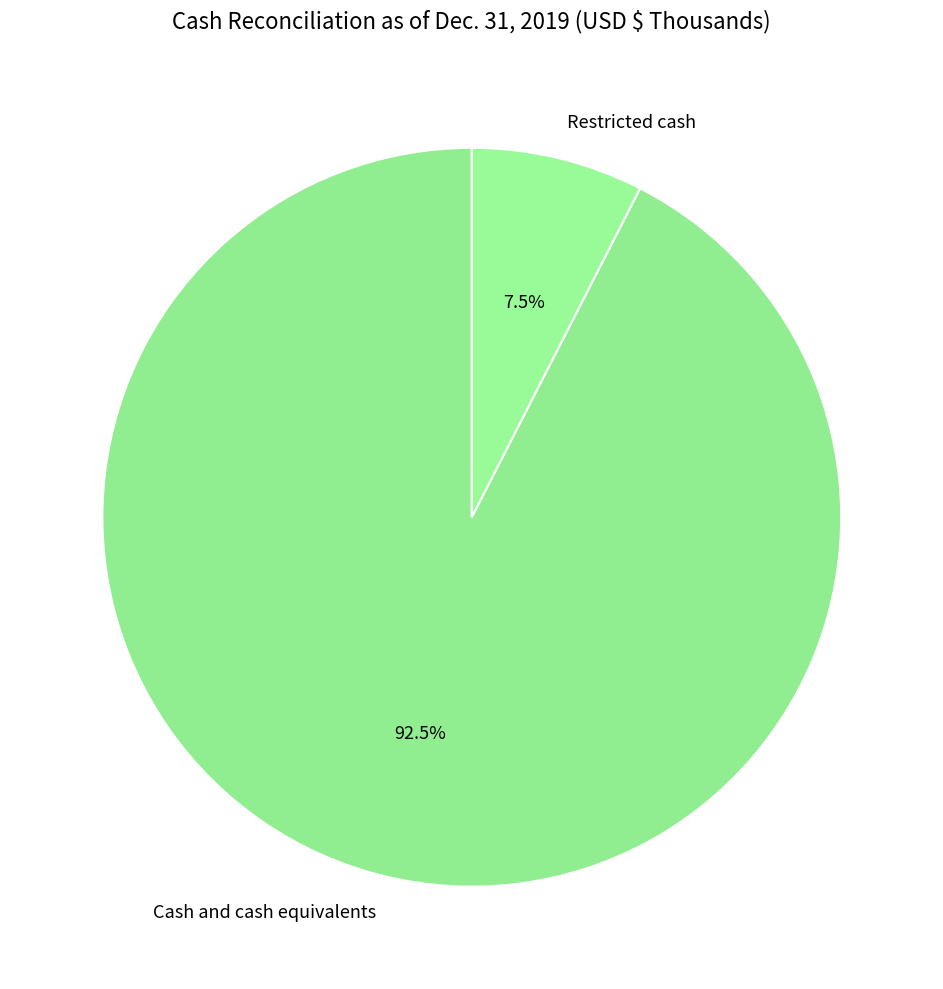

To the nearest percent, what is the difference between the largest and smallest slice percentages?

85%